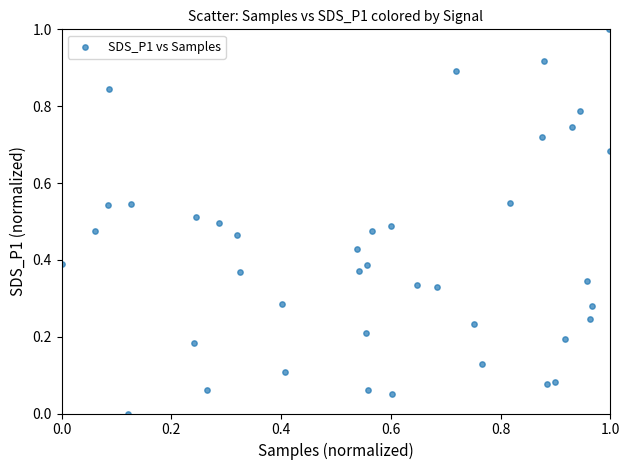

What is the range of X values (max minus min)?

1.0